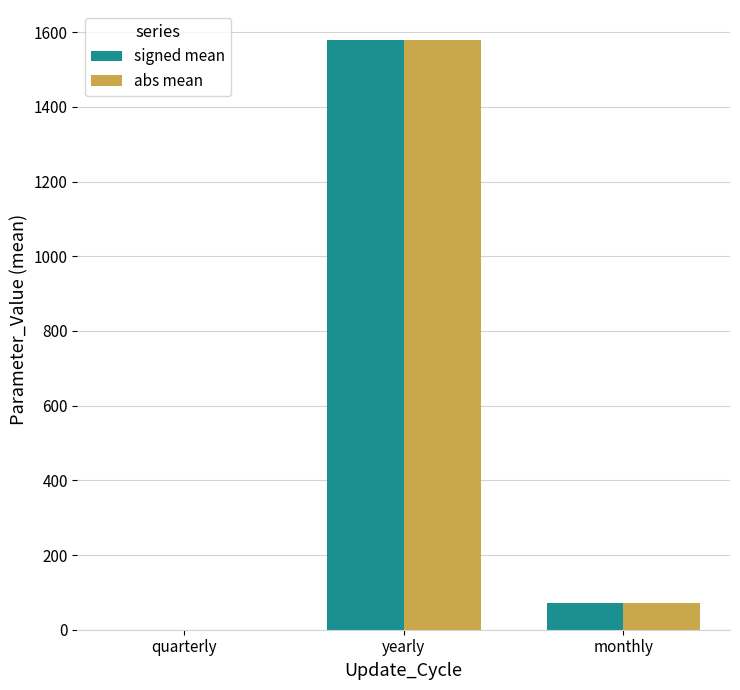

Are the bars horizontal?

No